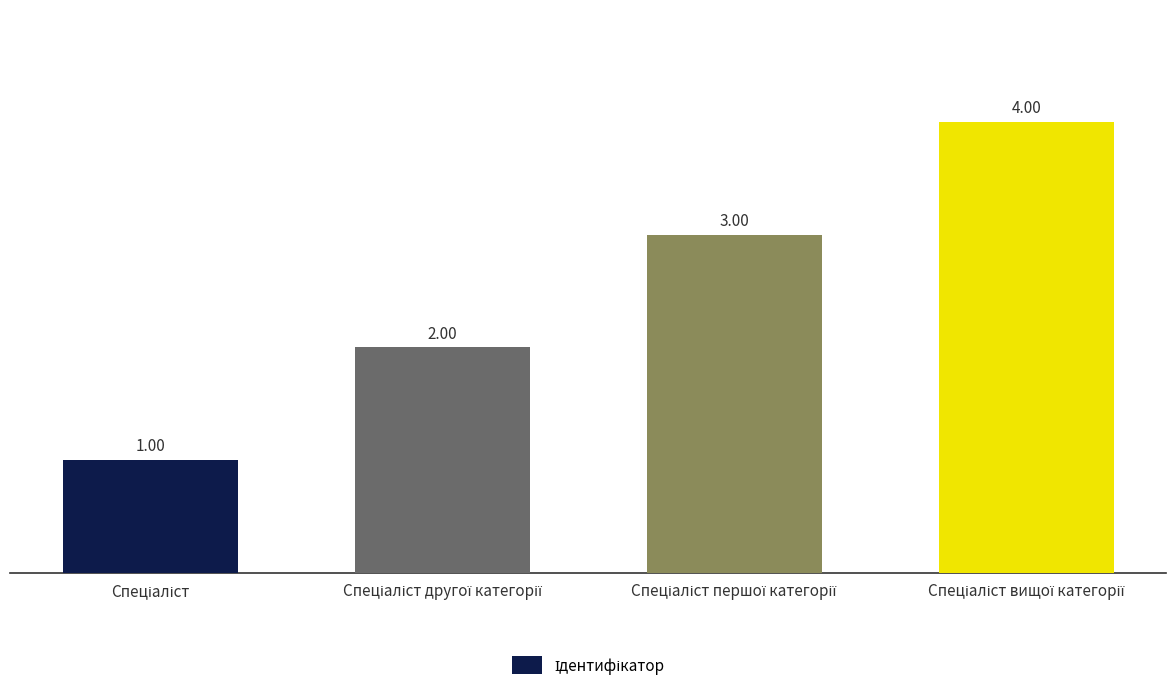

What is the difference between the maximum and minimum values?

3